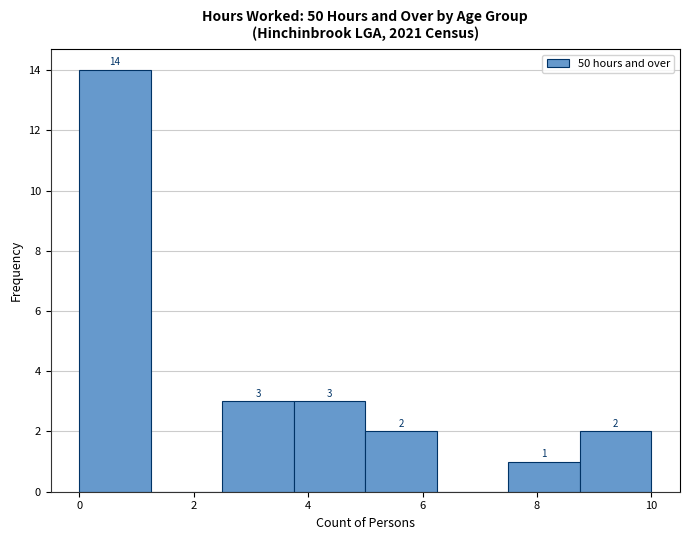

Which range on the x-axis has the tallest bar?

0.00 to 1.25